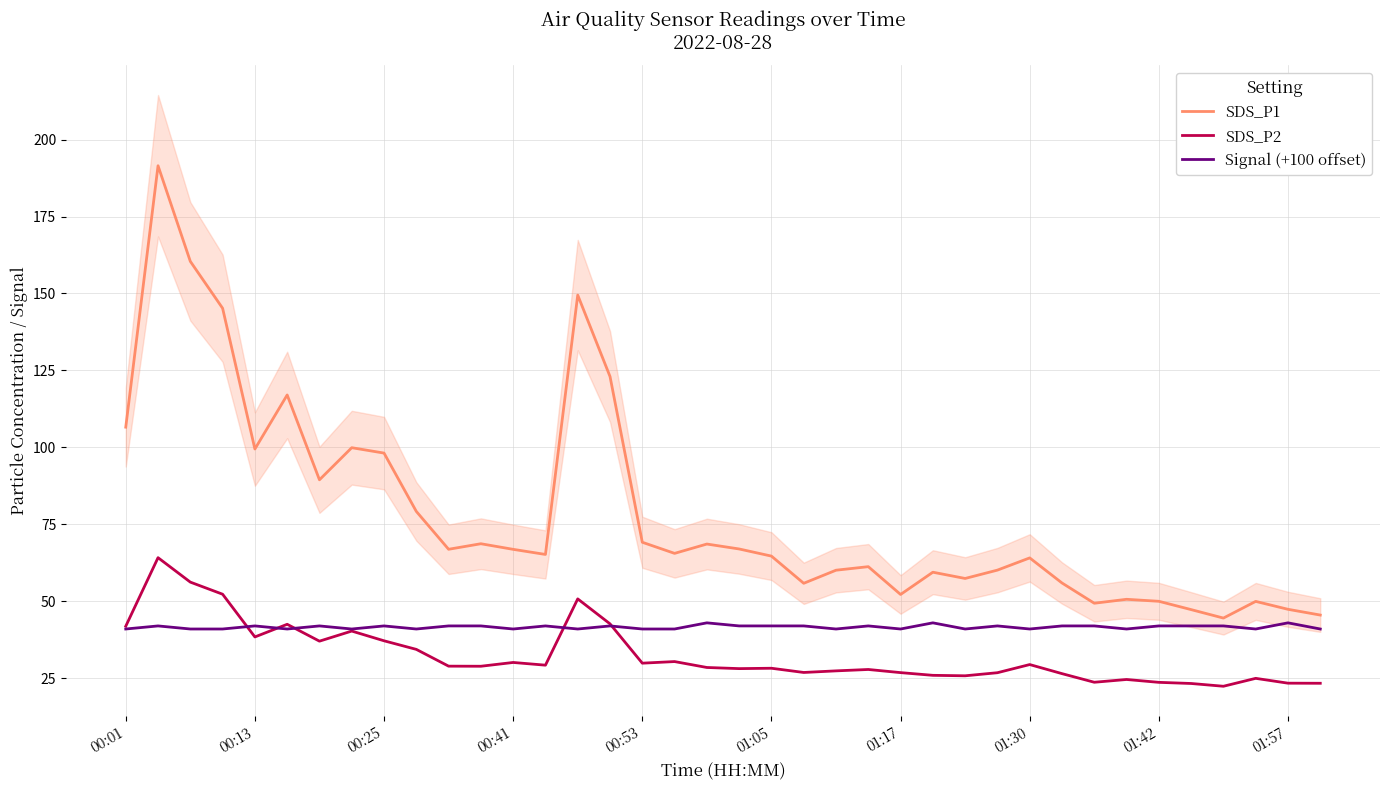

True or false: Signal (+100 offset) and SDS_P1 intersect in this chart.

False